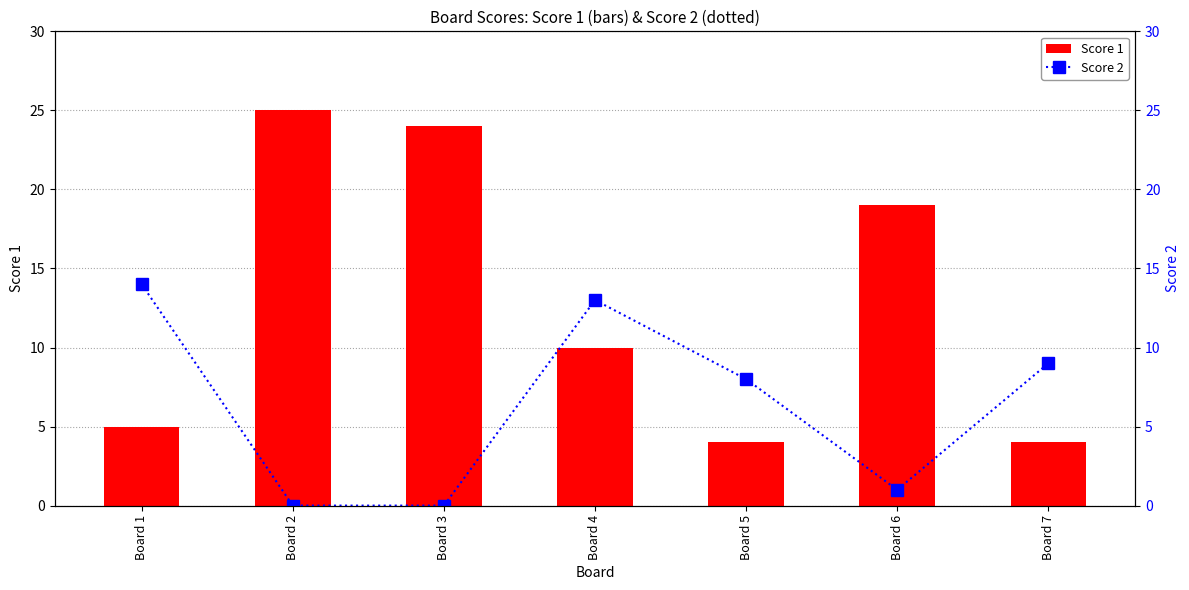

The value of Score 1 at Board 2 is 9. True or false?

False